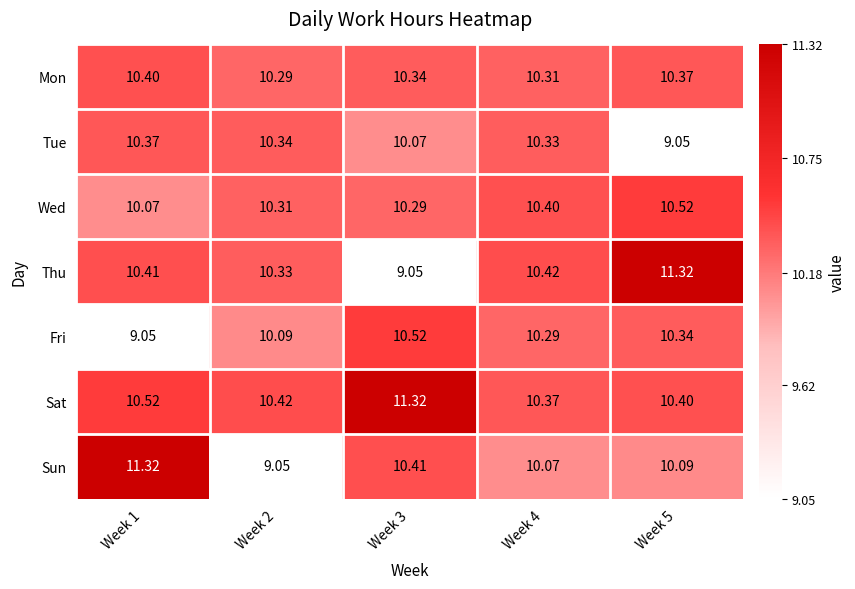

Which series changed the most between Week 3 and Week 4?

Thu